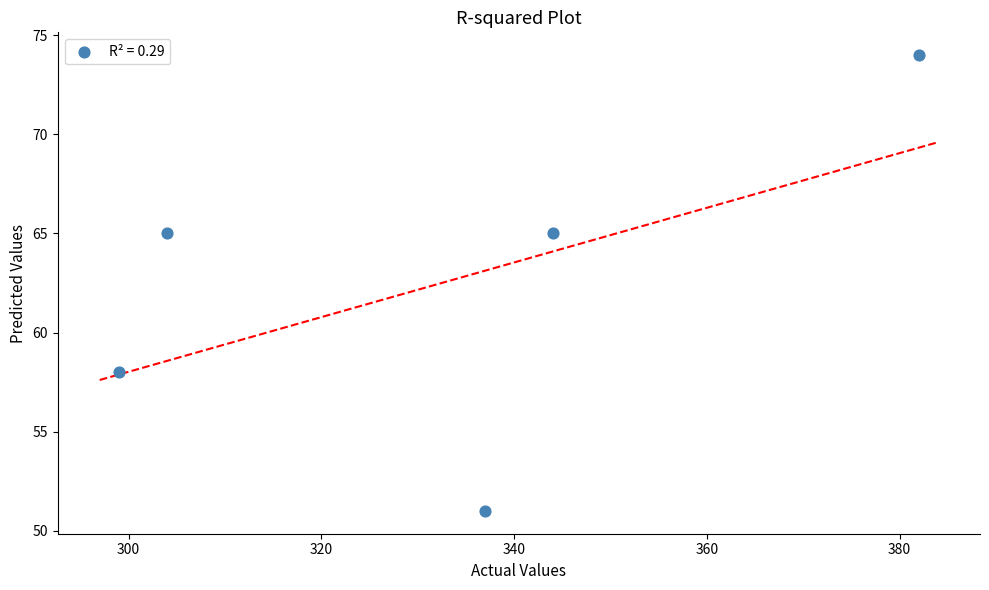

What is the average Y value?

63